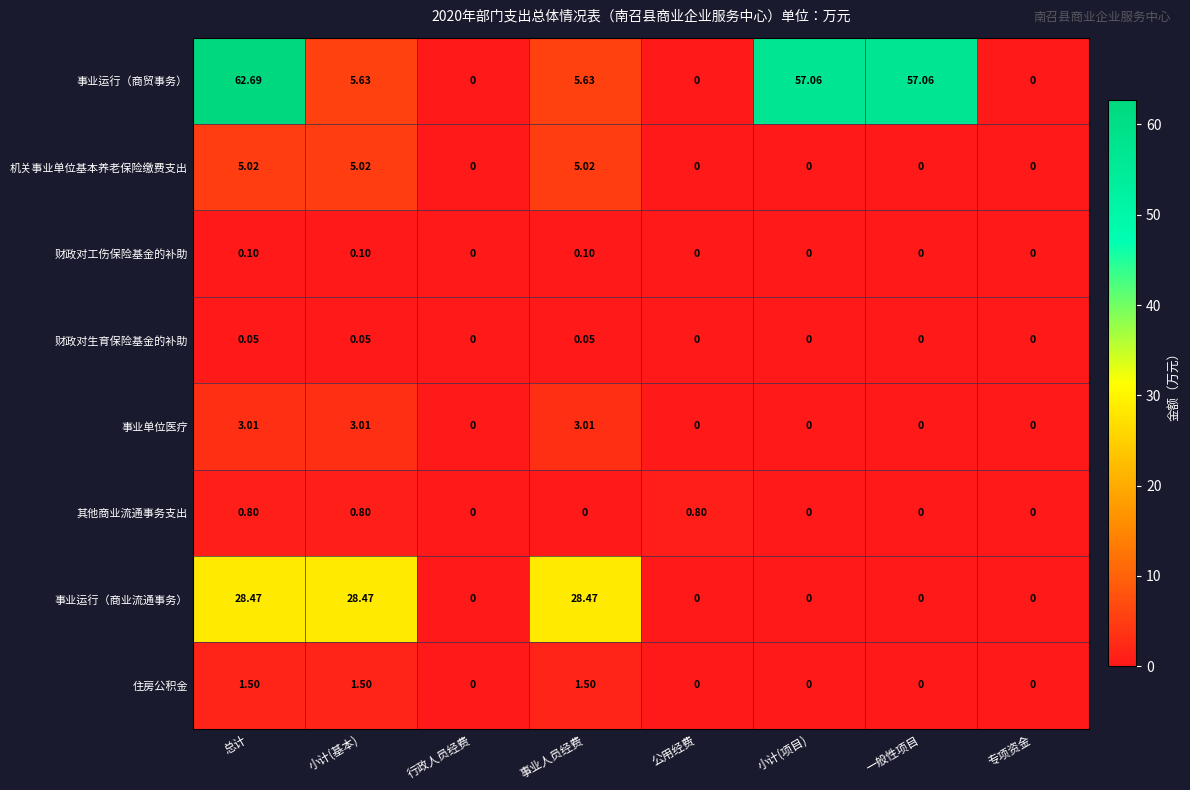

Which series changed the most between 总计 and 公用经费?

事业运行（商贸事务）